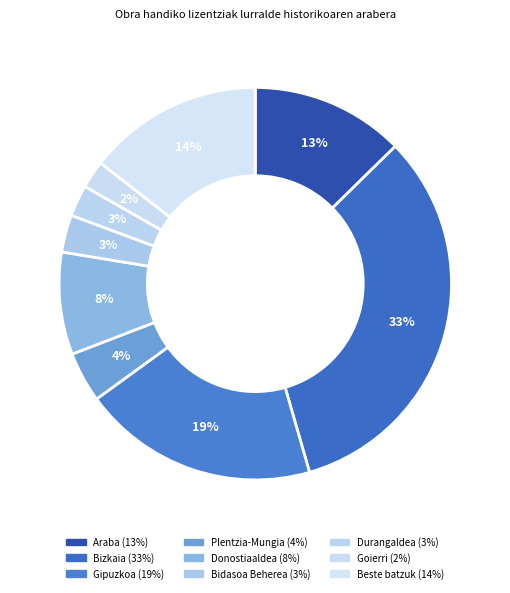

Does any single category account for the majority?

No